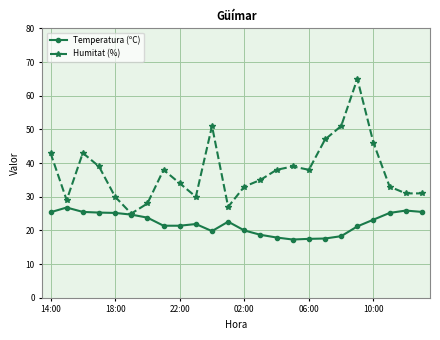

What is the minimum value shown in the chart?

17.3